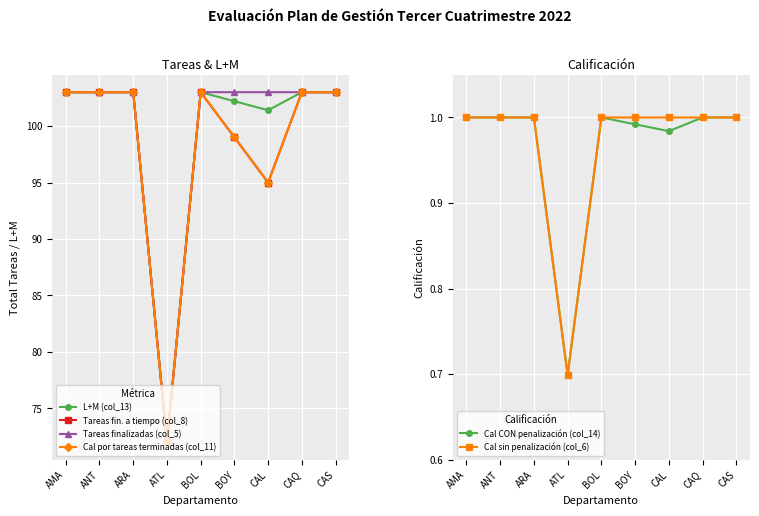

Which category has the lowest value across all series?

ATL